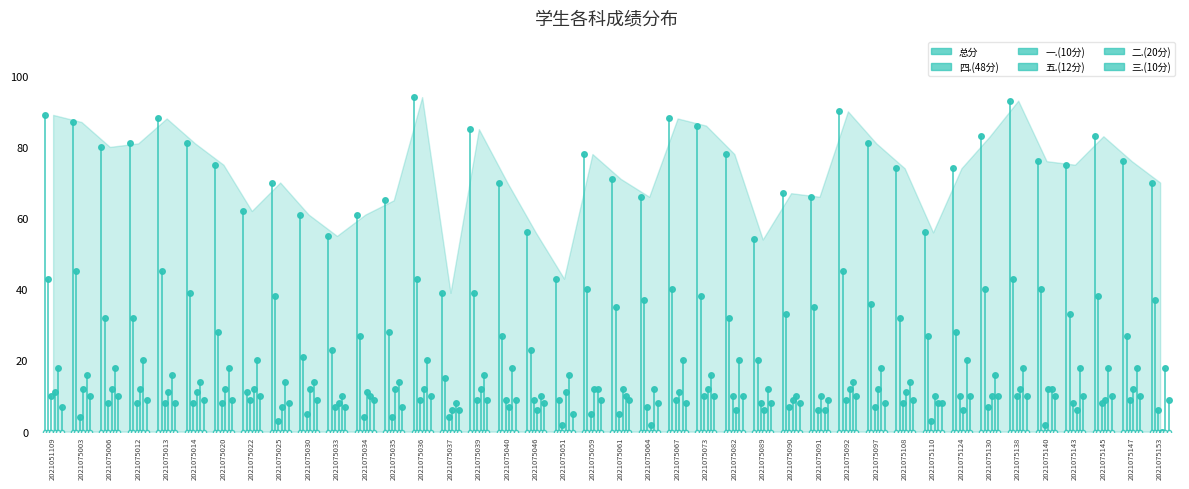

Which series has the widest spread of values?

总分